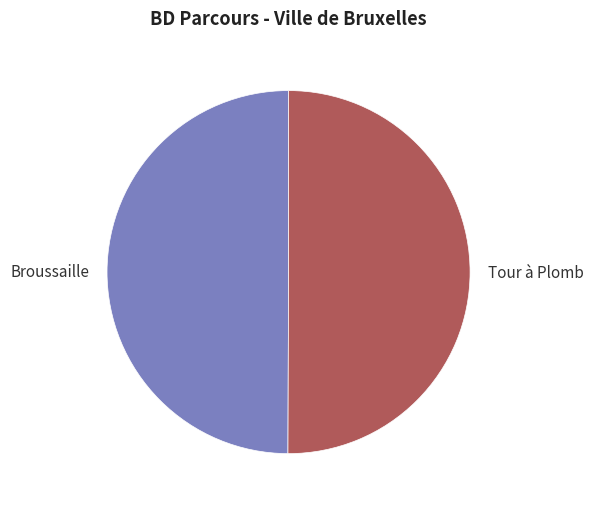

True or false: Broussaille accounts for 50% of the total.

True